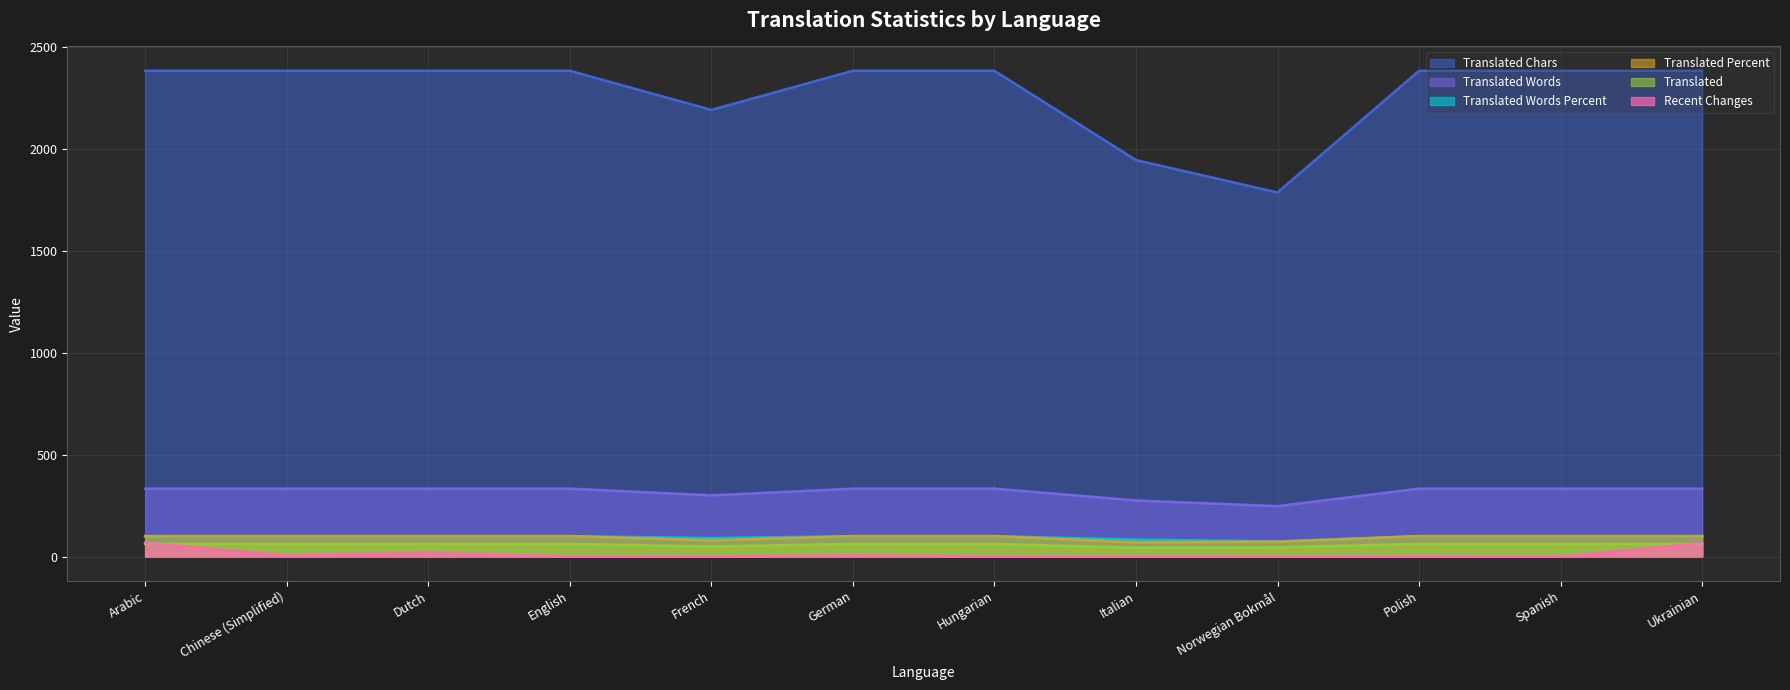

True or false: translated_percent and translated intersect in this chart.

False